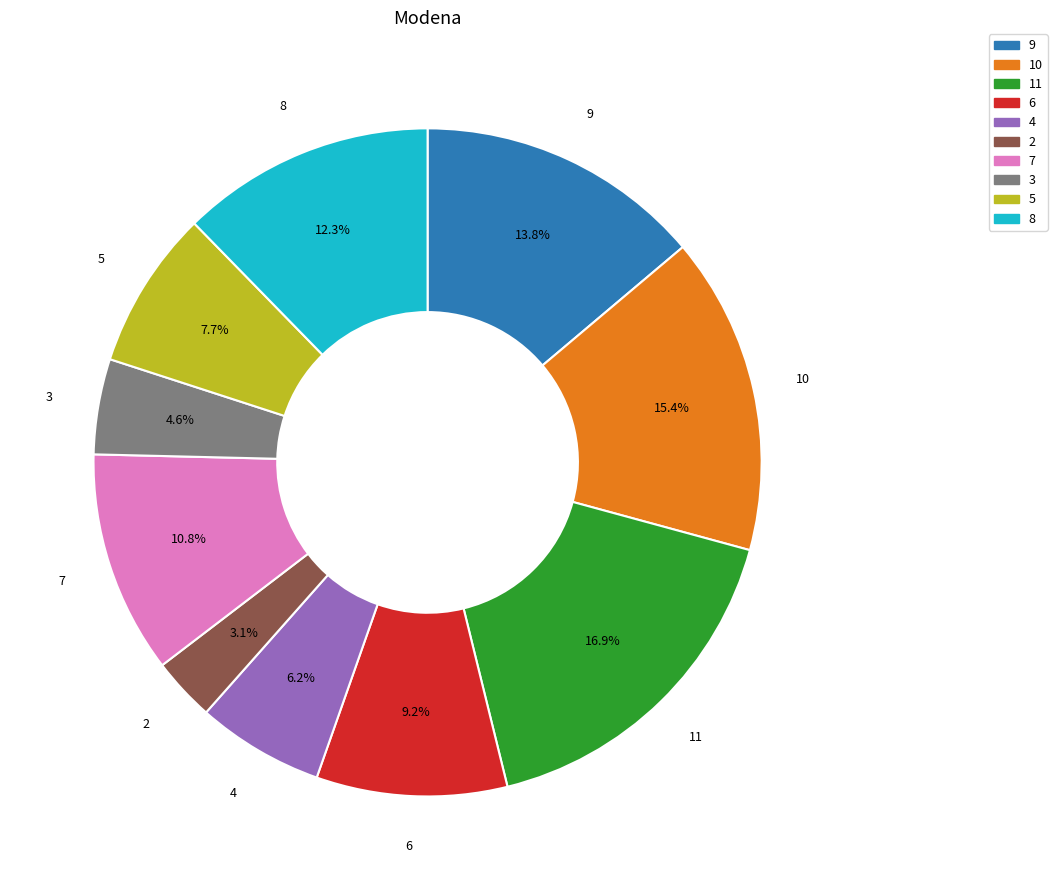

What percentage is NOT represented by 7?

89.2%